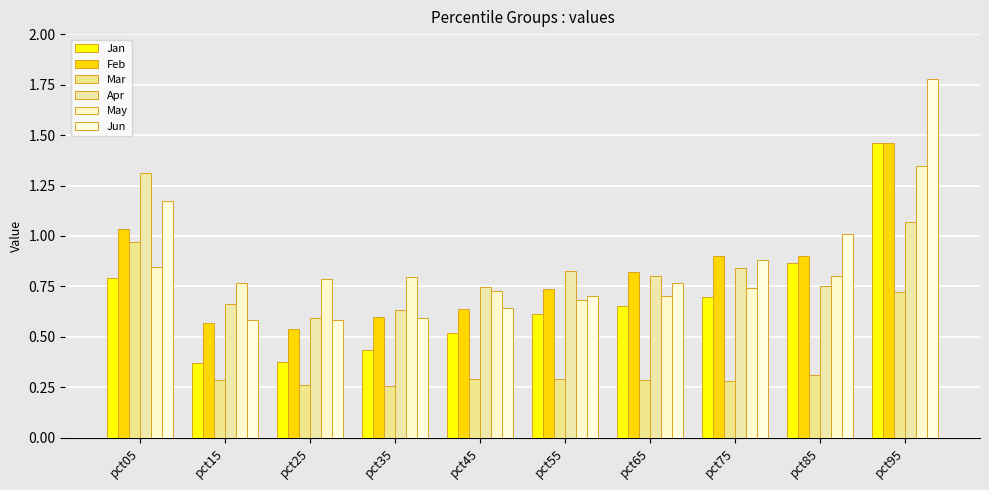

Read the Jan value at pct15.

0.4